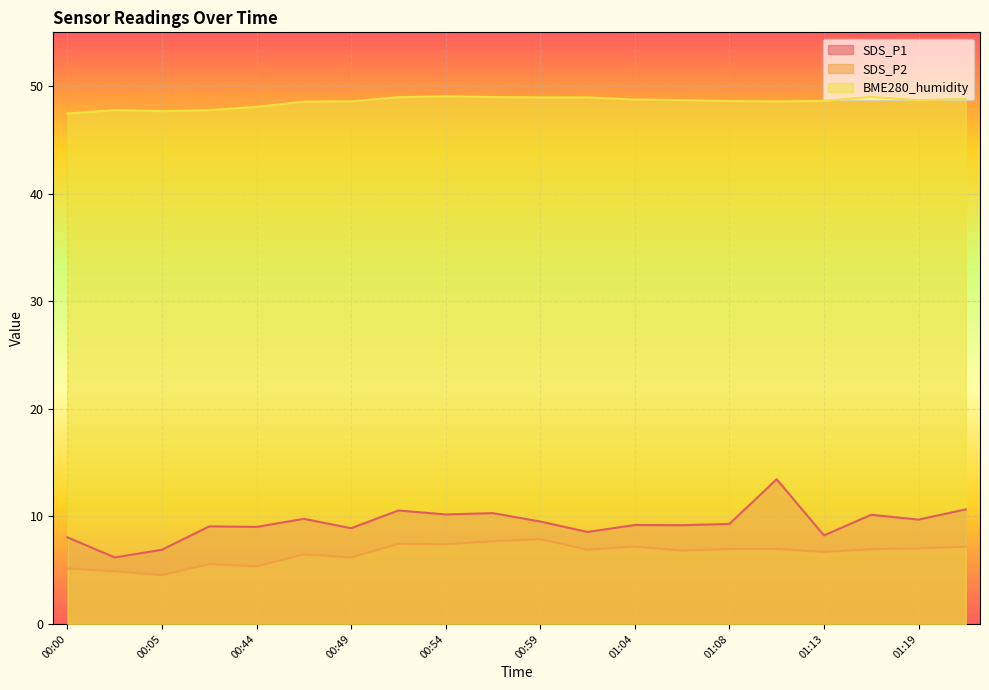

Reading left to right, what are all the values shown in this chart?

SDS_P1: 00:00=8.1	00:02=6.2	00:05=6.9	00:07=9.1	00:44=9.0	00:46=9.8	00:49=8.9	00:51=10.6	00:54=10.2	00:56=10.3	00:59=9.5	01:01=8.6	01:04=9.2	01:06=9.2	01:08=9.3	01:11=13.4	01:13=8.2	01:16=10.2	01:19=9.7	01:22=10.7
SDS_P2: 00:00=5.2	00:02=4.9	00:05=4.5	00:07=5.6	00:44=5.3	00:46=6.5	00:49=6.2	00:51=7.5	00:54=7.4	00:56=7.7	00:59=7.9	01:01=6.9	01:04=7.2	01:06=6.8	01:08=7.0	01:11=7.0	01:13=6.7	01:16=7.0	01:19=7.0	01:22=7.2
BME280_humidity: 00:00=47.5	00:02=47.8	00:05=47.7	00:07=47.8	00:44=48.1	00:46=48.6	00:49=48.6	00:51=49.0	00:54=49.0	00:56=49.0	00:59=49.0	01:01=49.0	01:04=48.8	01:06=48.7	01:08=48.6	01:11=48.6	01:13=48.6	01:16=49.0	01:19=48.7	01:22=48.8